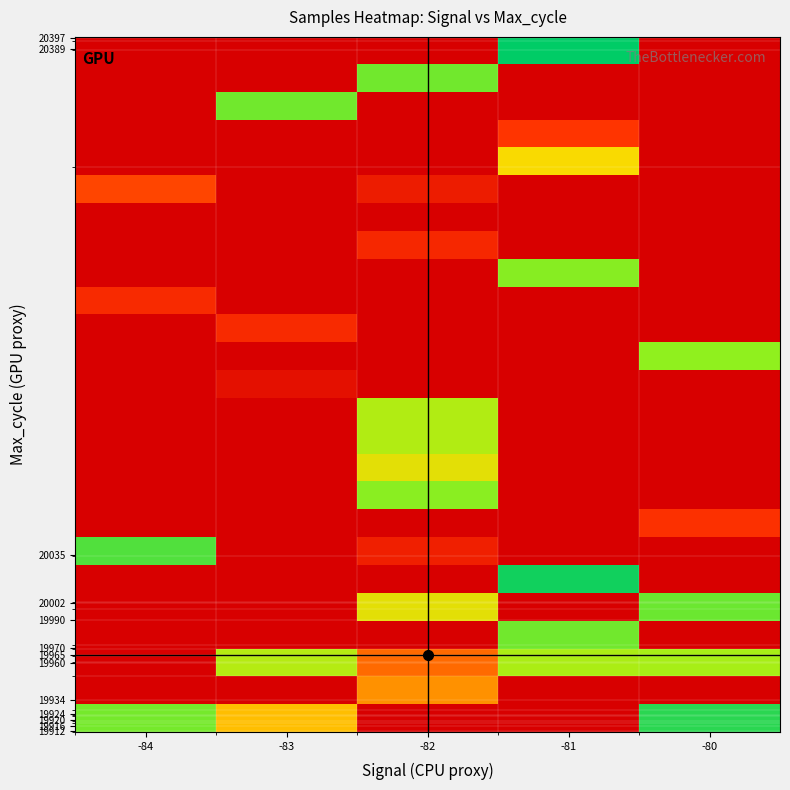

Between -84 and -80, which is larger?

-80